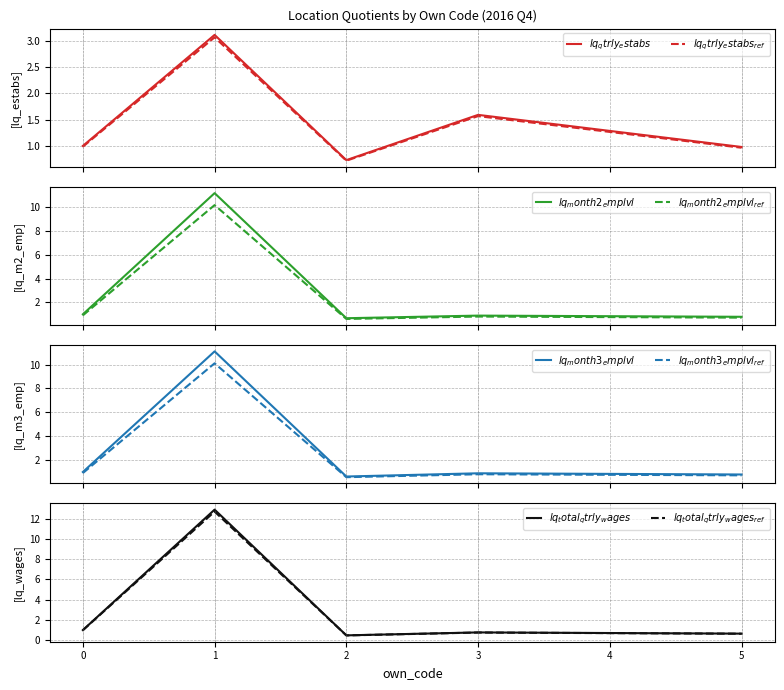

What is the spread (max minus min) of values at 5?

0.3